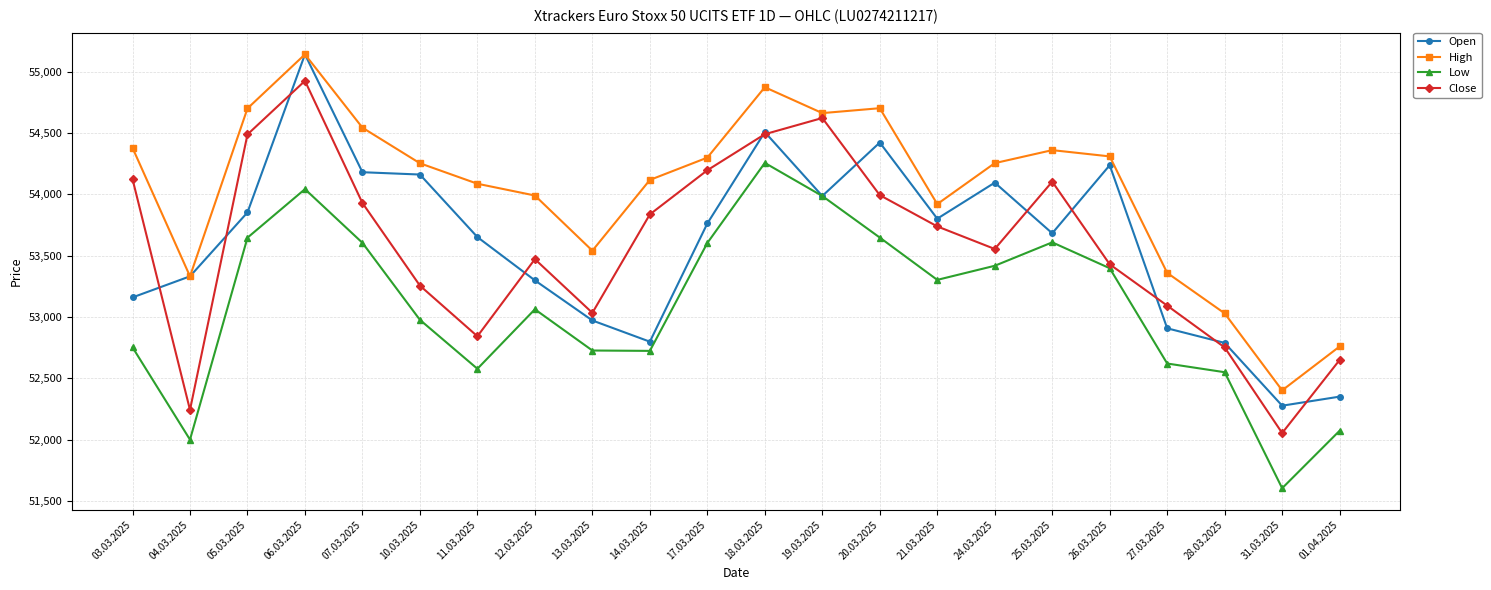

How many interior local peaks does the High series have?

4